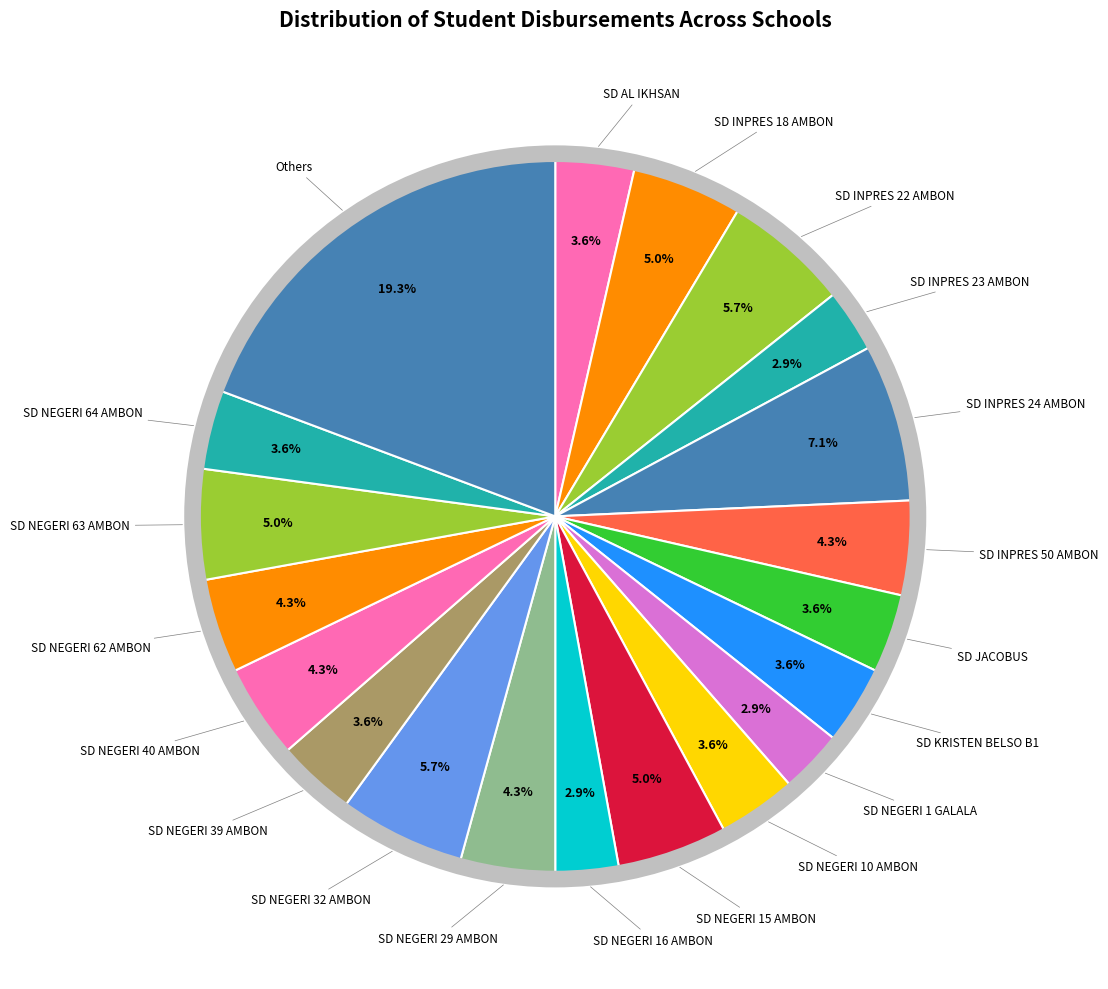

How many segments does this pie chart have?

20